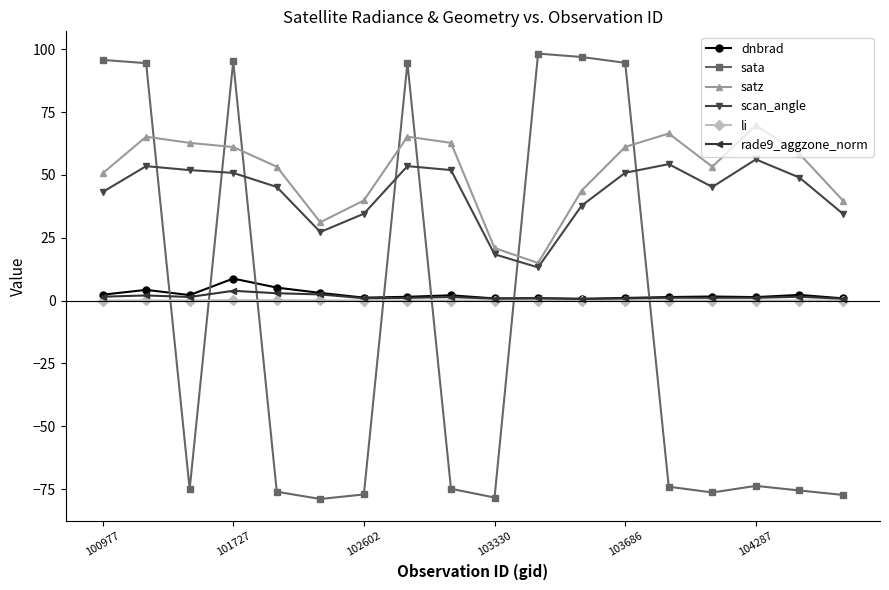

What is the value of the rade9_aggzone_norm point at the 18th from the left?

0.7